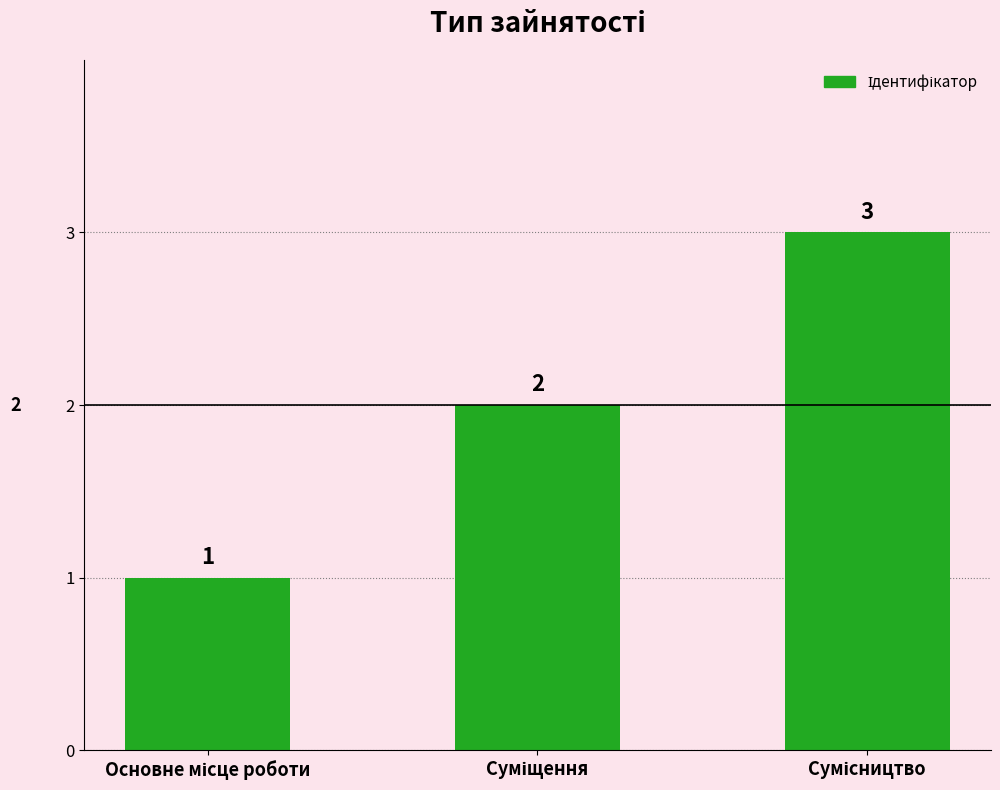

Count the values in the range 1 to 3.

3